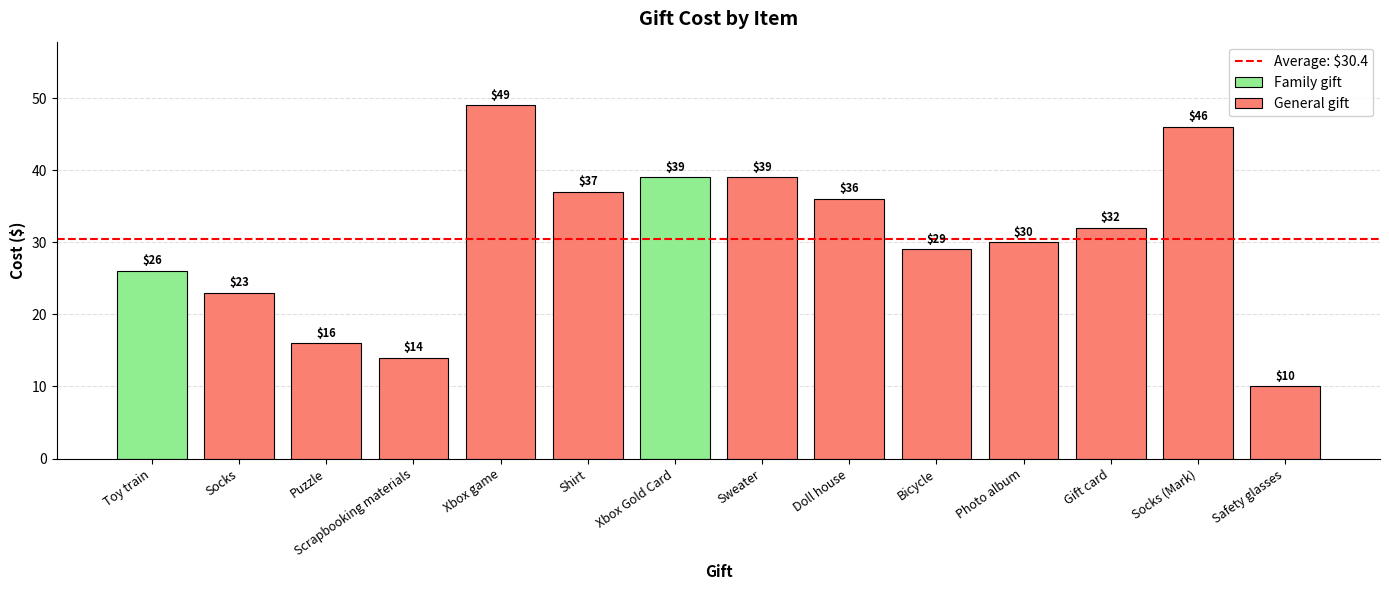

The chart shows a value of 15 at Sweater. True or false?

False